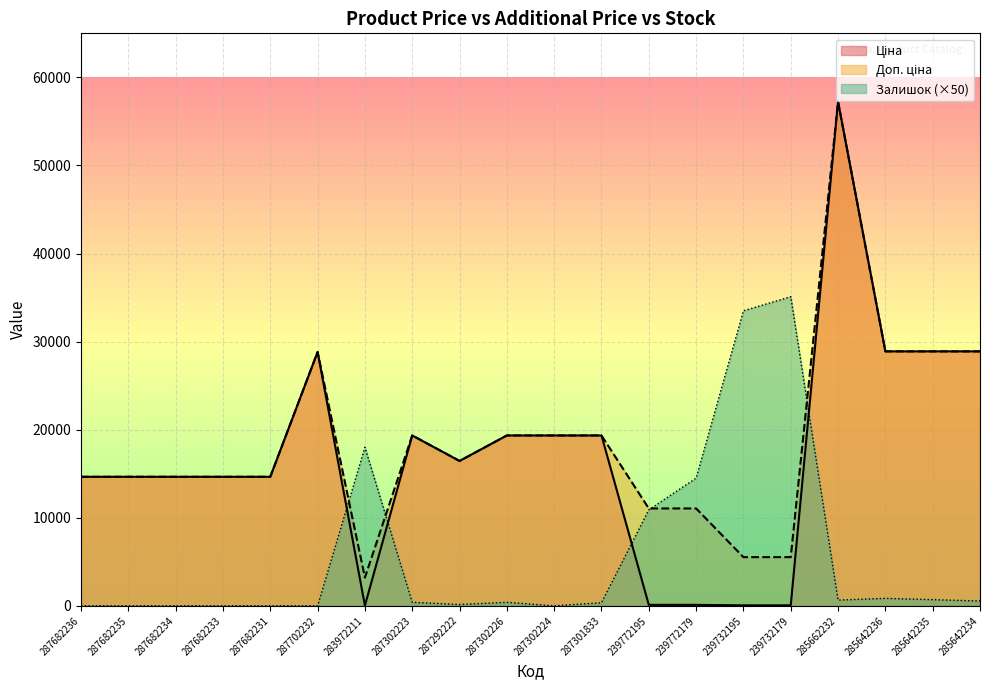

How many data points does each series have?

20